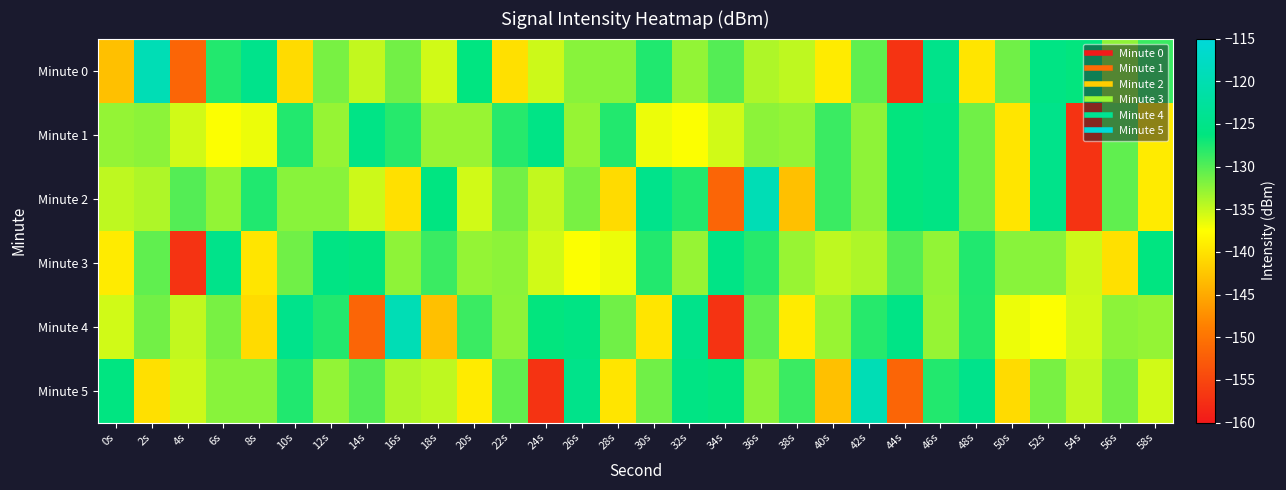

Which series has the largest total across all categories?

Minute 1